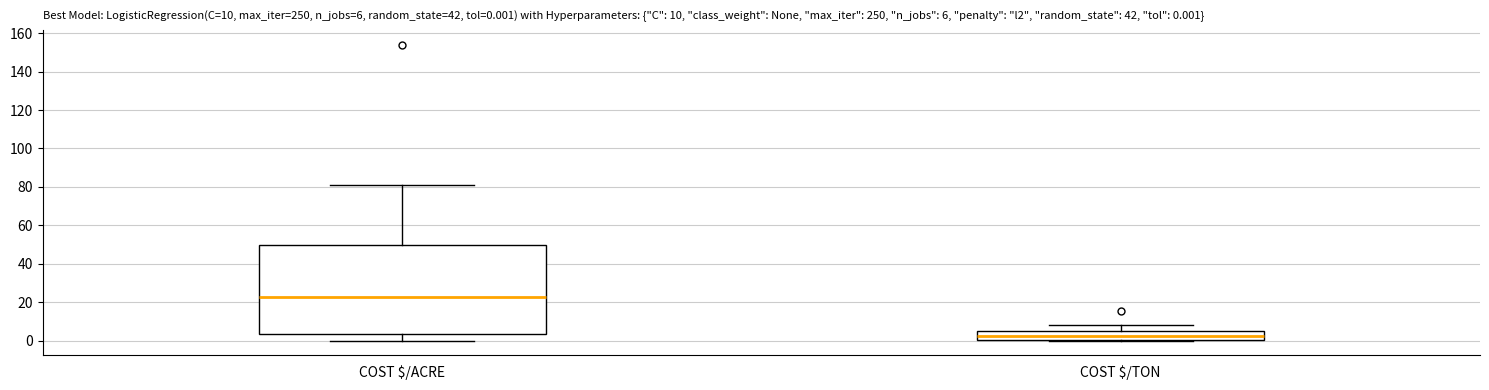

Comparing the boxes themselves (not the whiskers), which one is the tallest?

COST $/ACRE